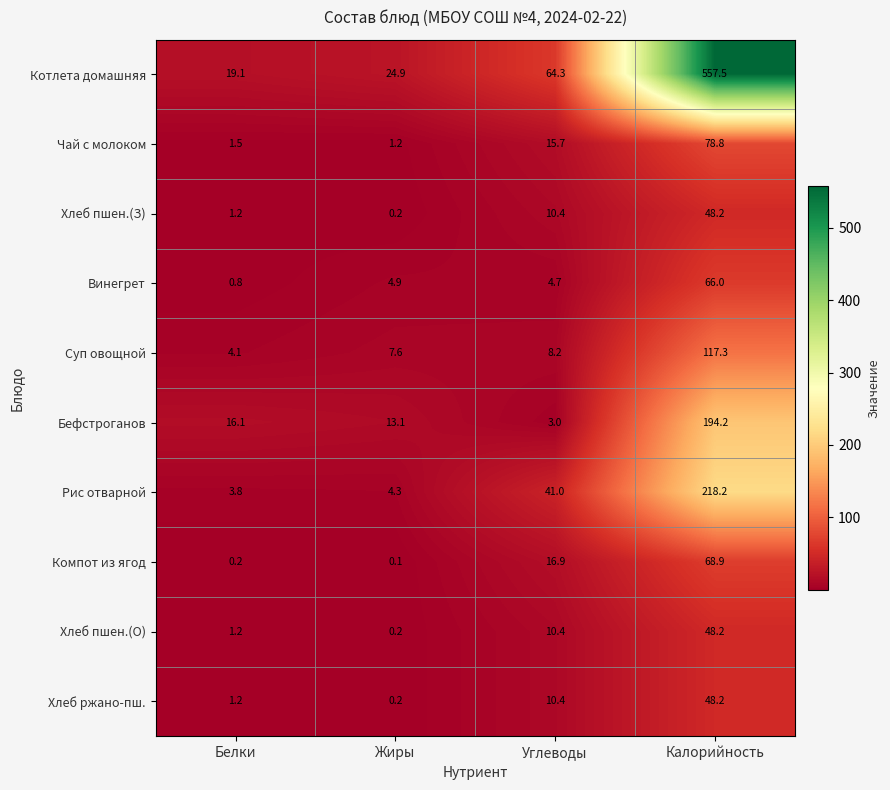

Count the number of categories in the chart.

4